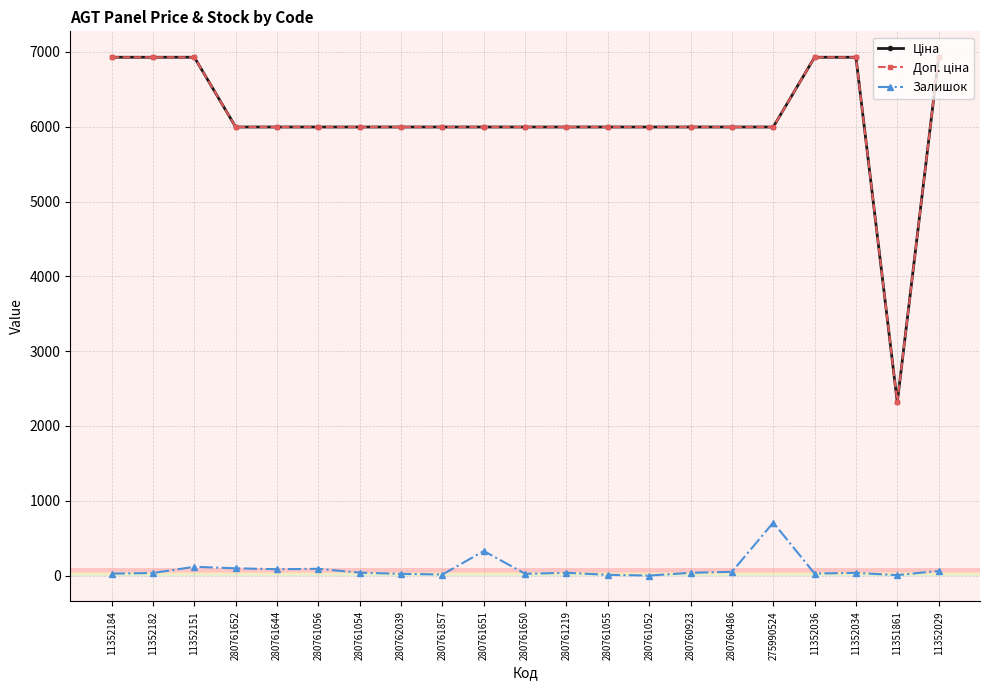

True or false: Залишок has more than 2 interior local peaks.

True